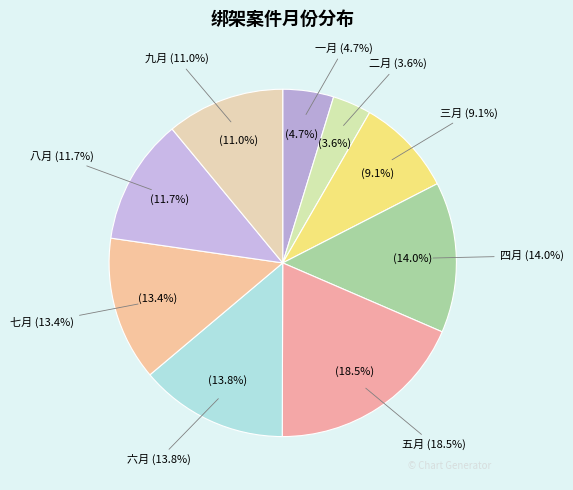

What percentage do 六月 and 一月 together represent?

18.5%